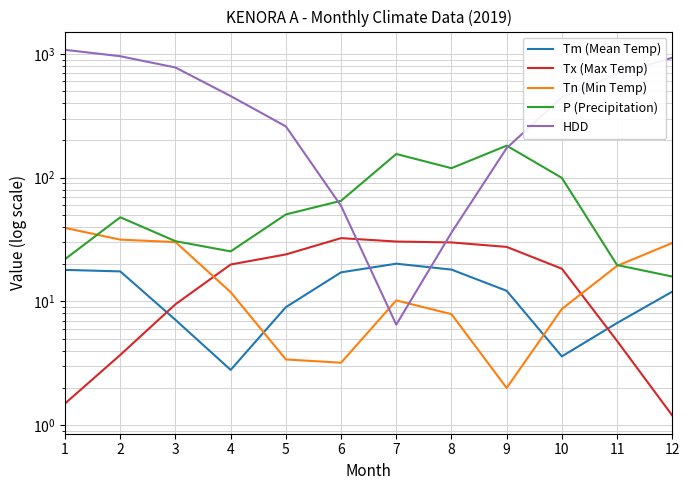

What is the total value across all series at 10?

577.2